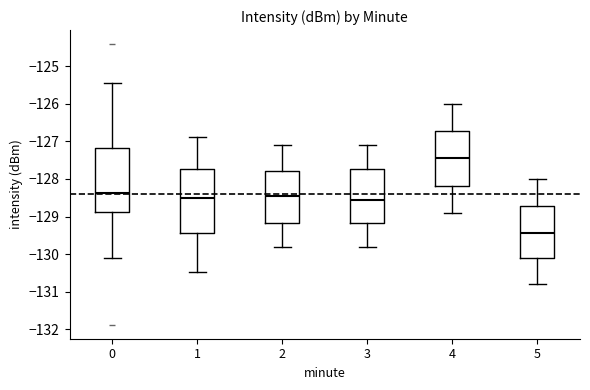

Where does the upper whisker of the box at x = 0 end on the y-axis? The values are not printed on the chart, so give them approximately, as read against the axis.

-125.5